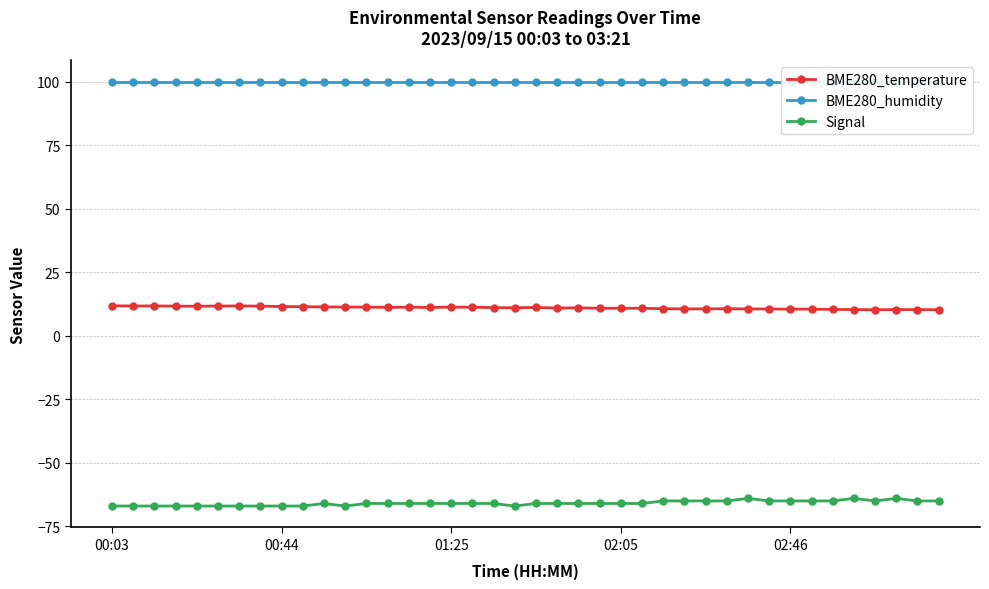

What is the sum of all BME280_temperature values?

440.6